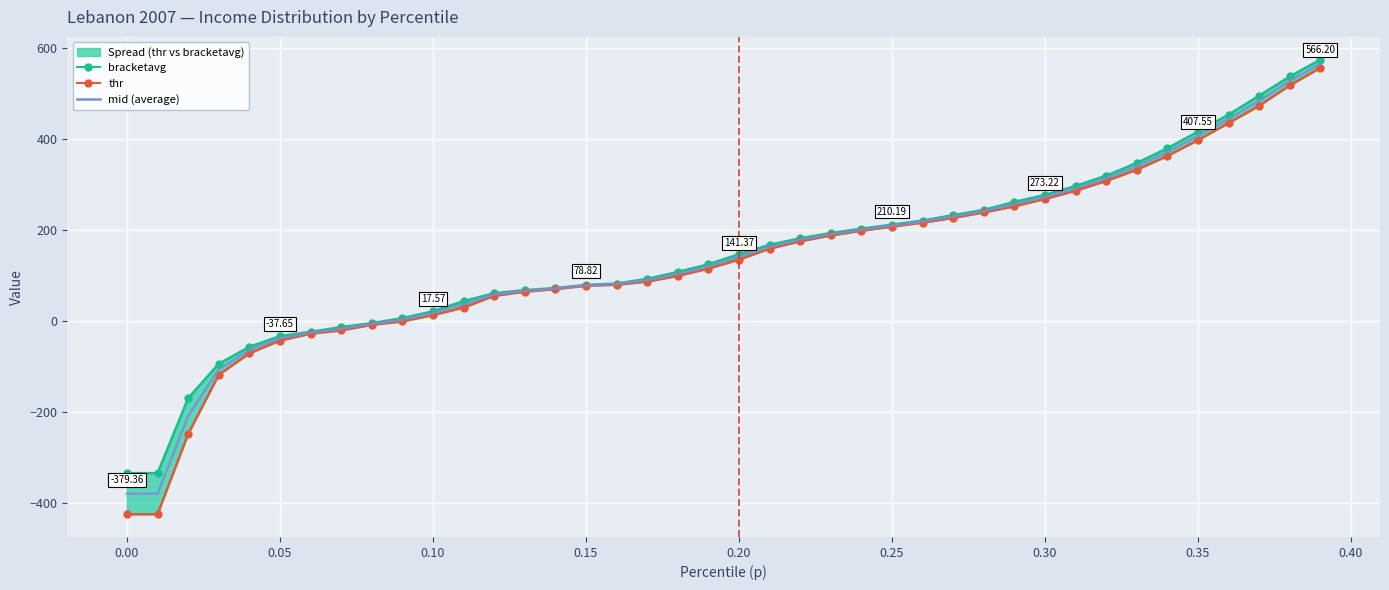

Which series has the largest total across all categories?

bracketavg